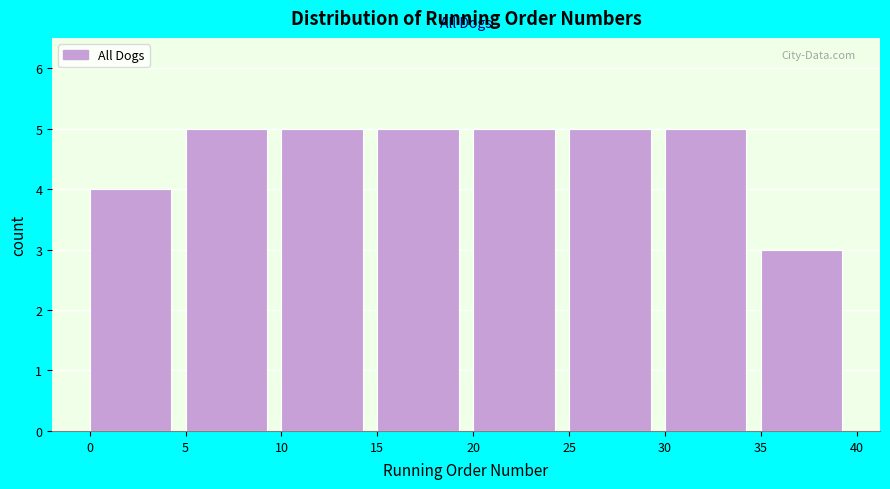

Reading left to right, transcribe this chart: for each bar, give the range it covers on the x-axis and its height. The values are not printed on the chart, so give them approximately, as read against the axis.

0 to 5: 4
5 to 10: 5
10 to 15: 5
15 to 20: 5
20 to 25: 5
25 to 30: 5
30 to 35: 5
35 to 40: 3